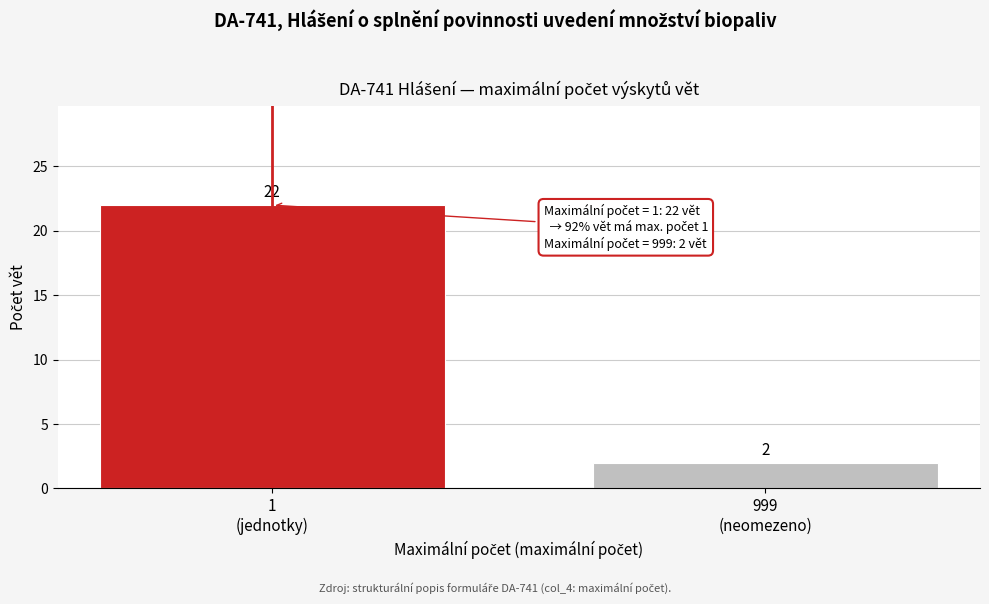

Reading left to right, extract all data points from this chart.

22	2